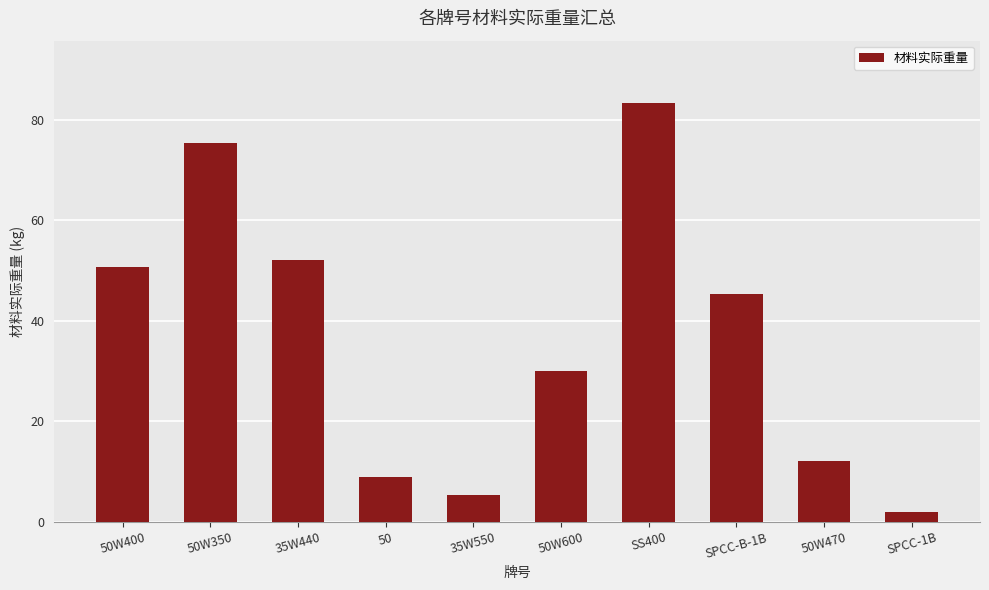

What is the greatest value displayed?

83.2